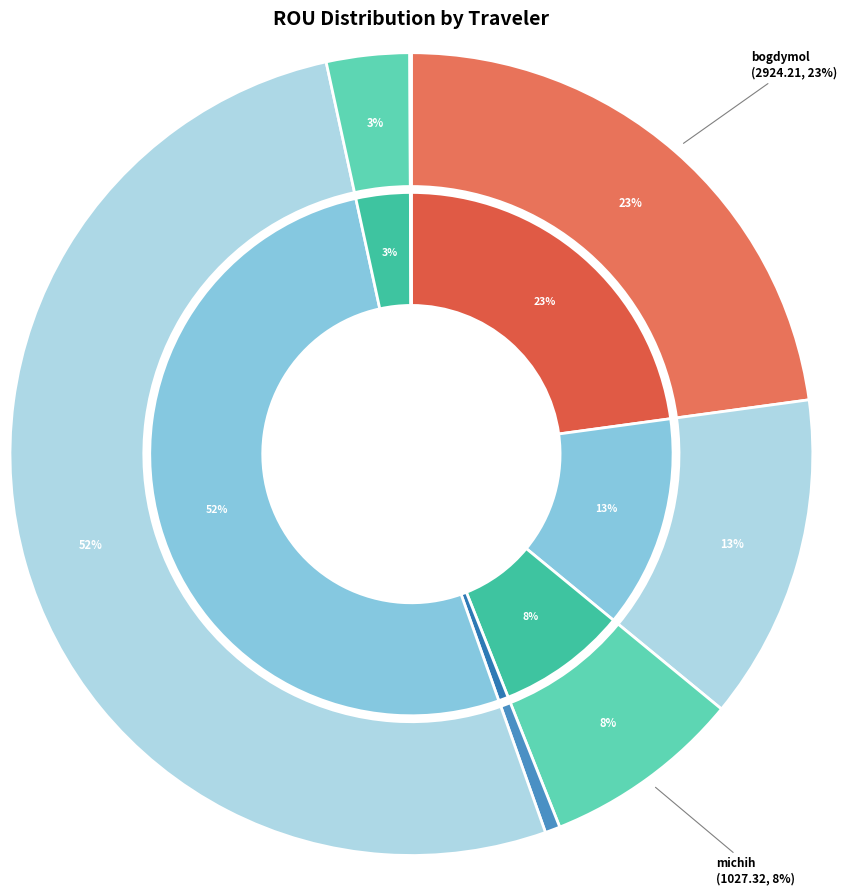

What is the total percentage of ua747sp and philimon?

3.4%